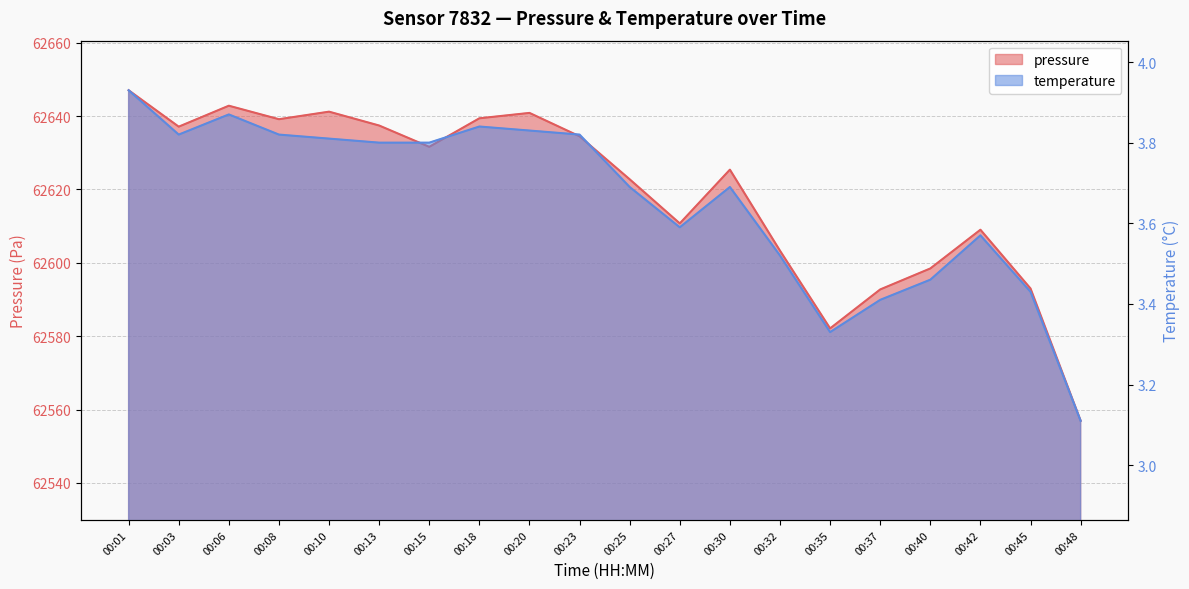

What is the sum of the temperature values at 00:06 and 00:08?

7.7